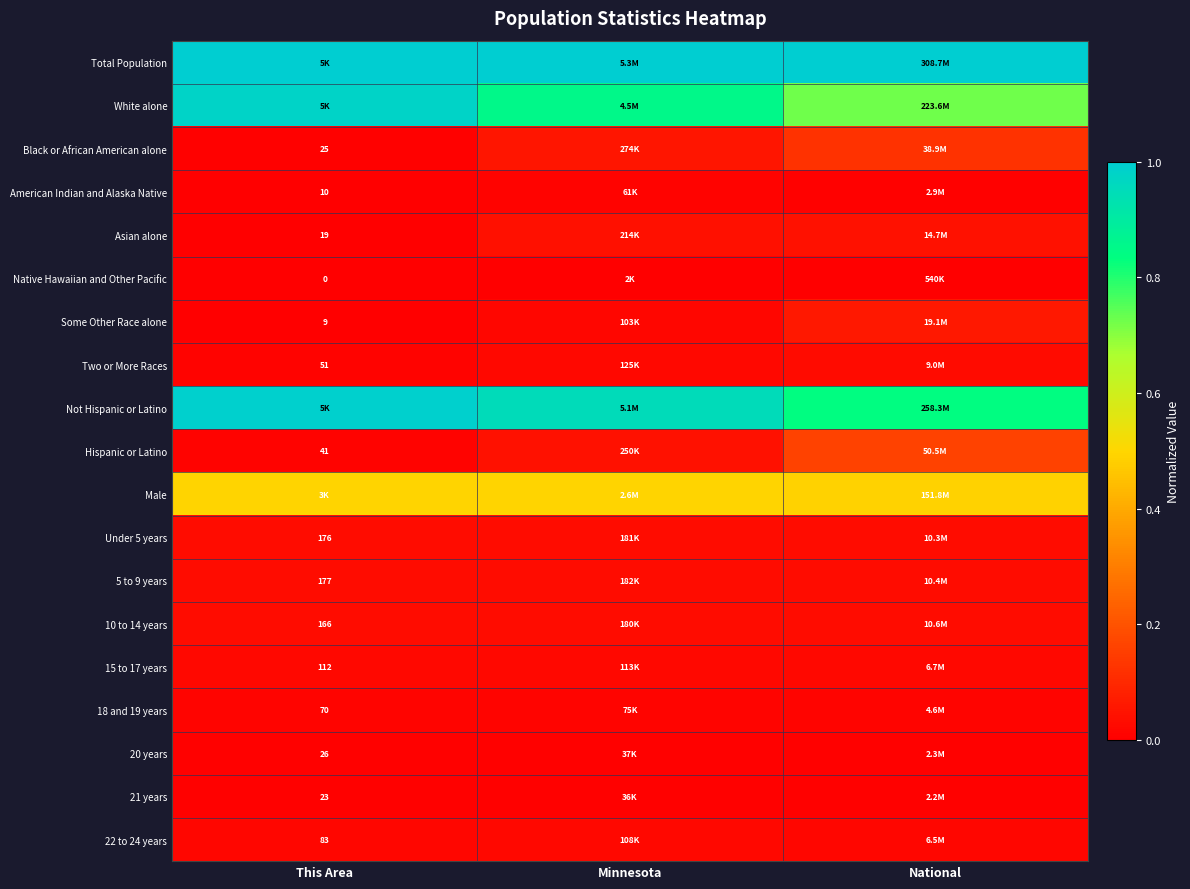

What is the maximum value shown in the chart?

1.0